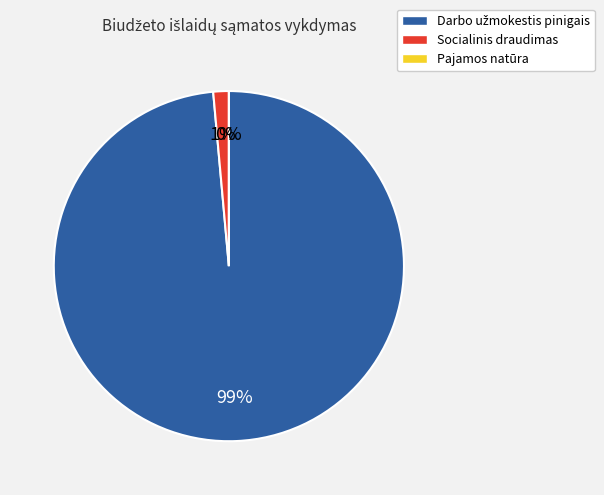

The Darbo užmokestis pinigais slice represents 99% of the pie. True or false?

True